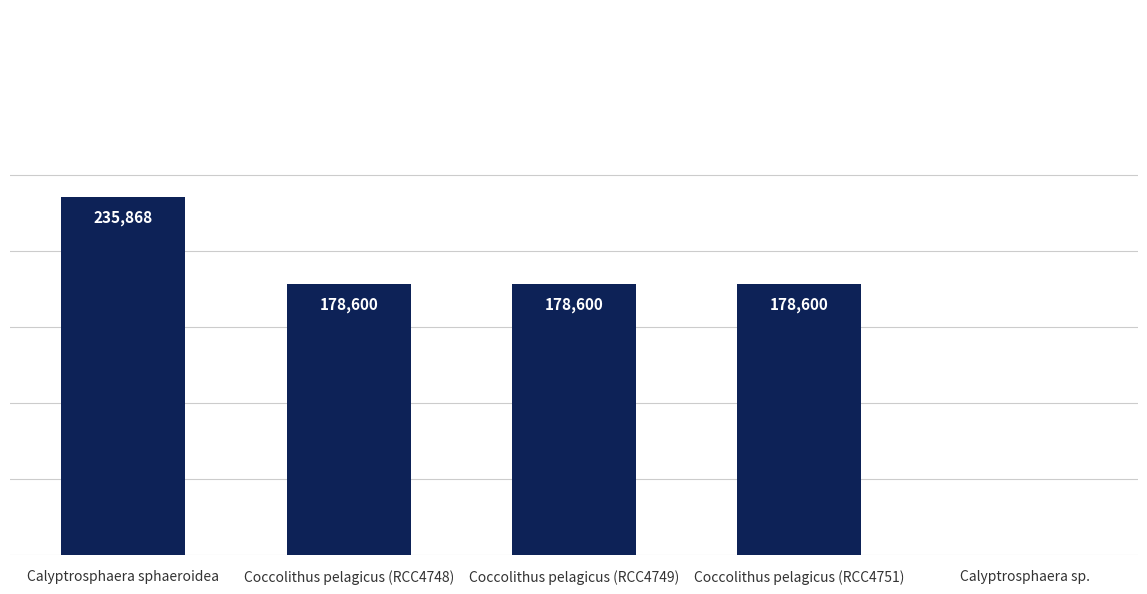

Where does the data first go above 178600?

Calyptrosphaera sphaeroidea